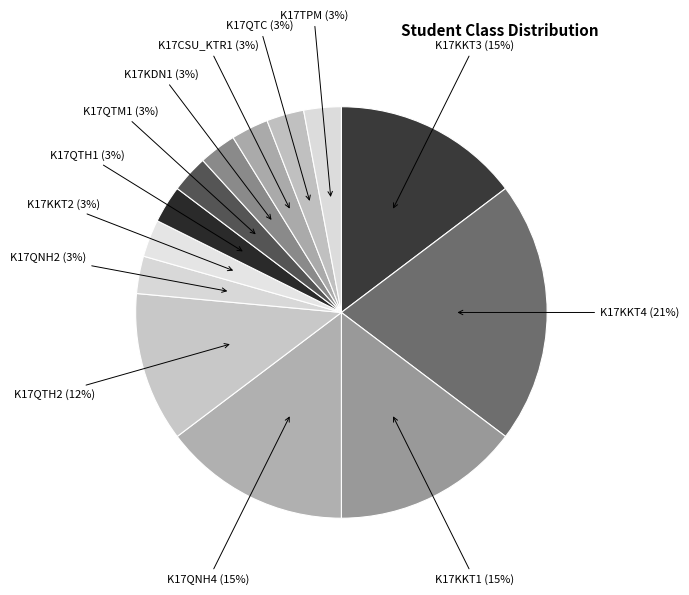

True or false: K17KKT3 accounts for 6% of the total.

False